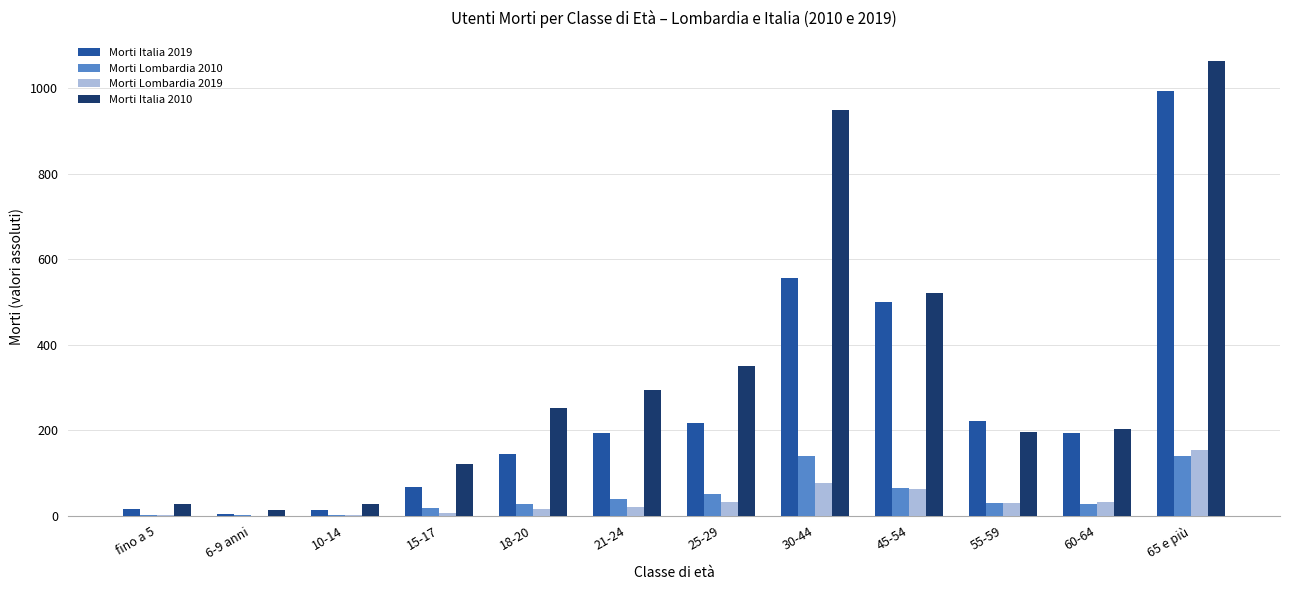

What are all the series names shown in the legend?

Morti Italia 2019, Morti Lombardia 2010, Morti Lombardia 2019, Morti Italia 2010